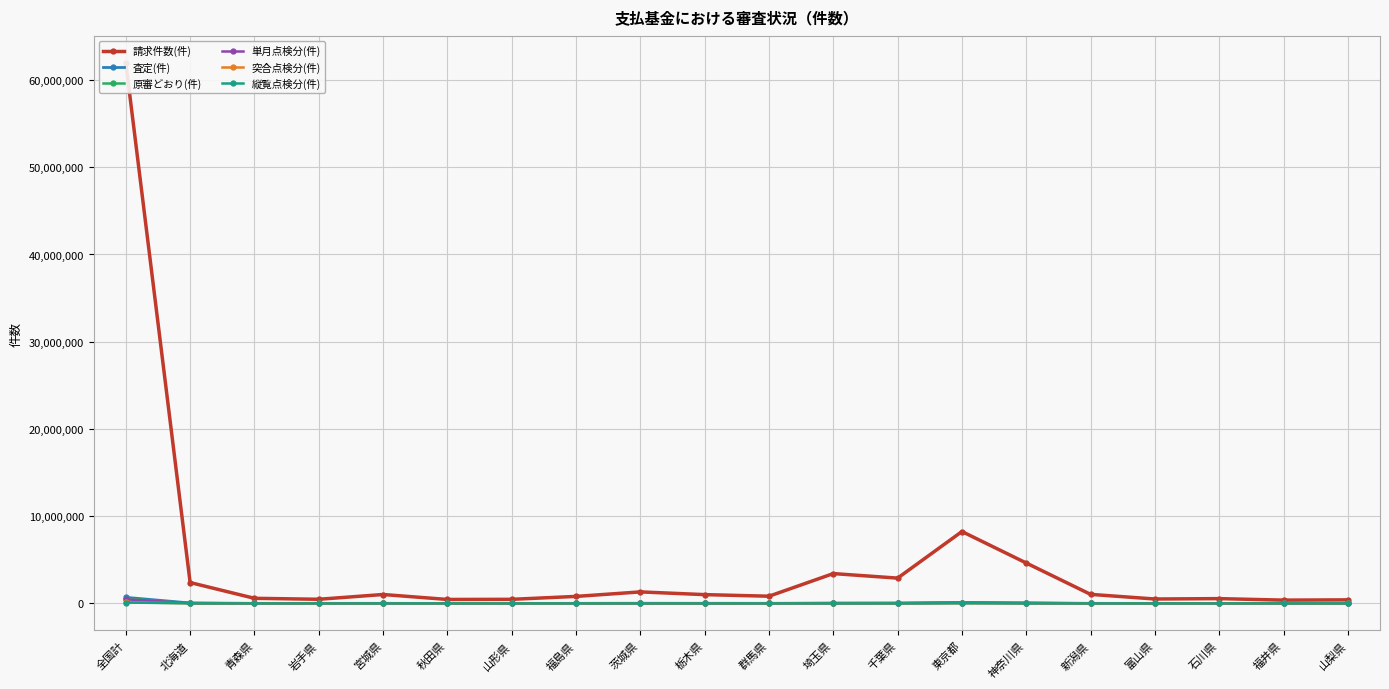

What is the maximum value shown in the chart?

61963211